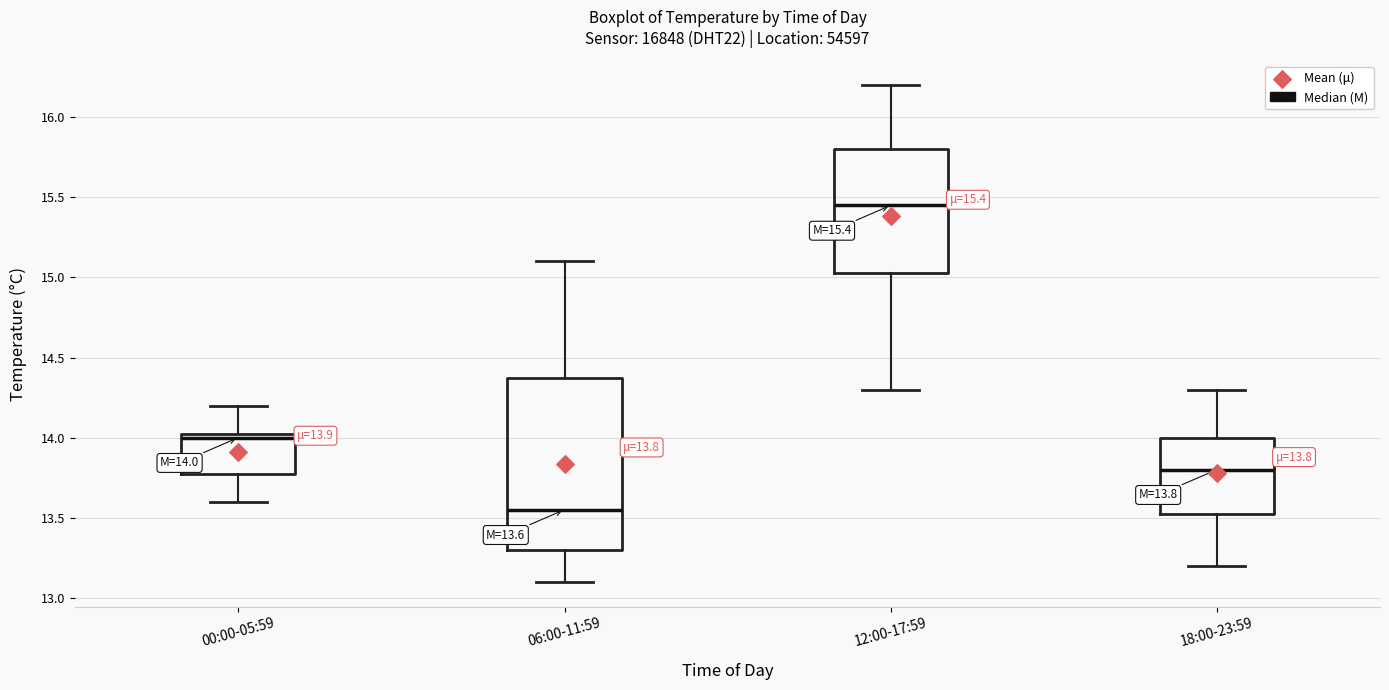

Which box is the tallest, from its lower edge to its upper edge?

06:00-11:59